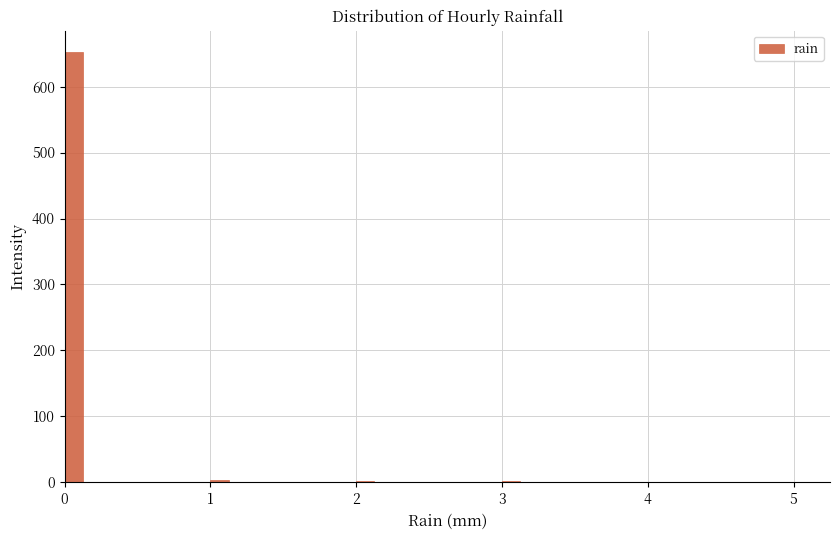

Around what value on the x-axis is the tallest bar? Give the approximate position of its centre, as read against the axis.

0.1